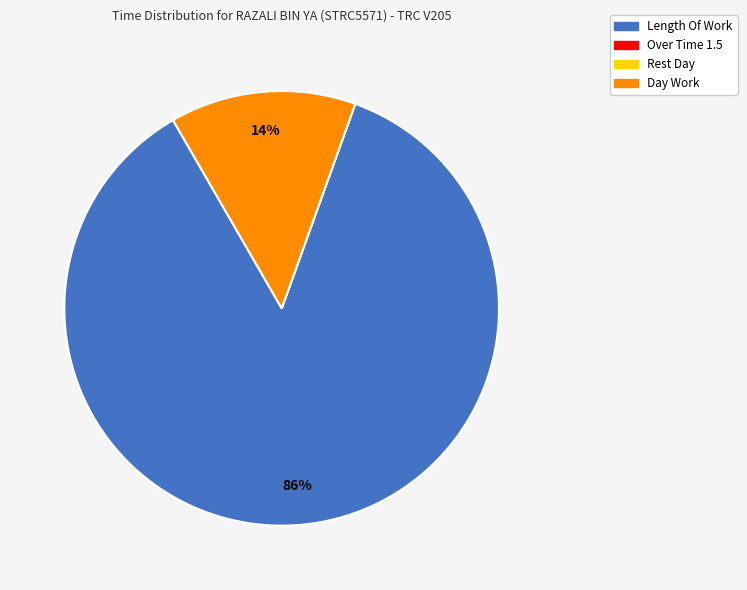

Which category has the biggest portion of the pie?

Length Of Work